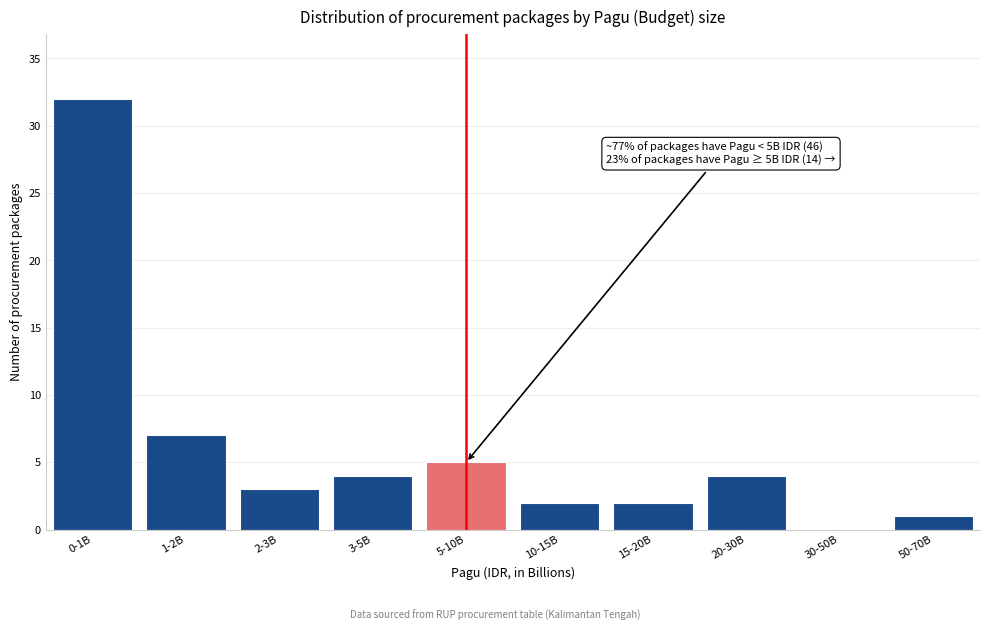

Reading left to right, transcribe all the data shown in this chart.

0-1B=32	1-2B=7	2-3B=3	3-5B=4	5-10B=5	10-15B=2	15-20B=2	20-30B=4	30-50B=0	50-70B=1